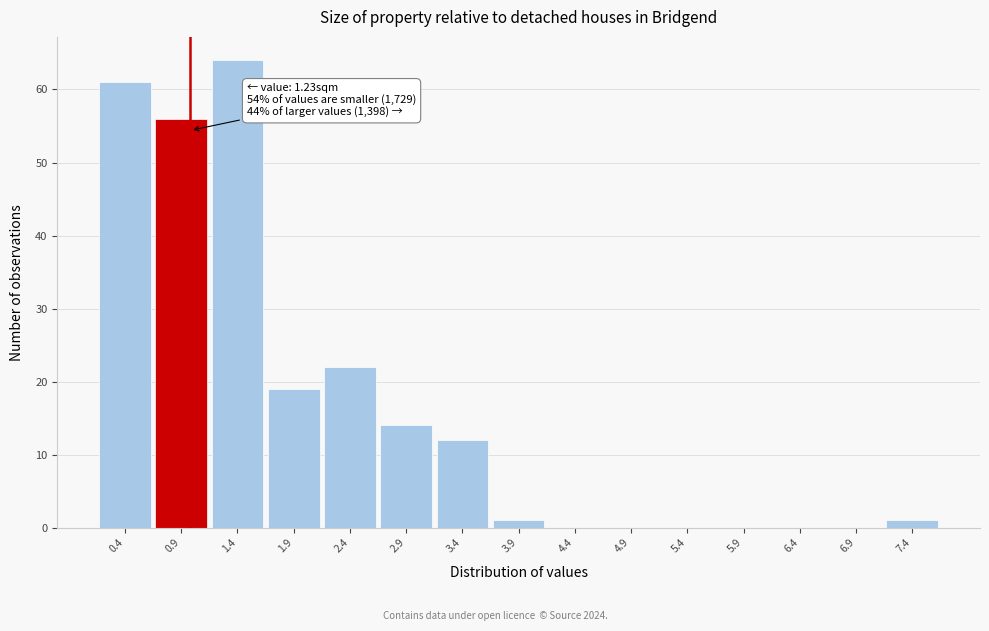

Reading left to right, extract all data points from this chart.

0.4=61	0.9=56	1.4=64	1.9=19	2.4=22	2.9=14	3.4=12	3.9=1	4.4=0	4.9=0	5.4=0	5.9=0	6.4=0	6.9=0	7.4=1